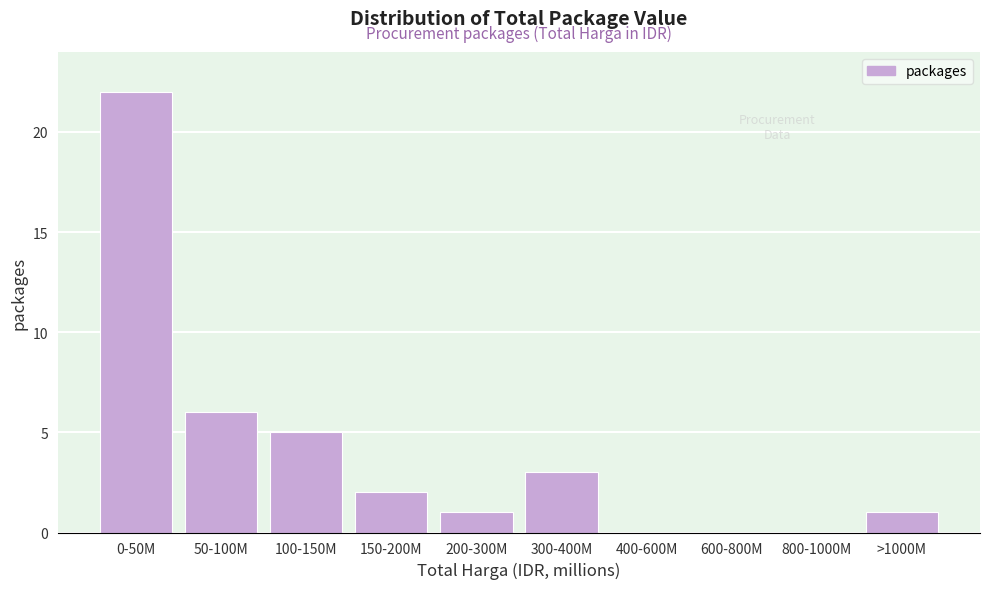

Reading left to right, list all the values displayed in this chart.

0-50M=22	50-100M=6	100-150M=5	150-200M=2	200-300M=1	300-400M=3	400-600M=0	600-800M=0	800-1000M=0	>1000M=1